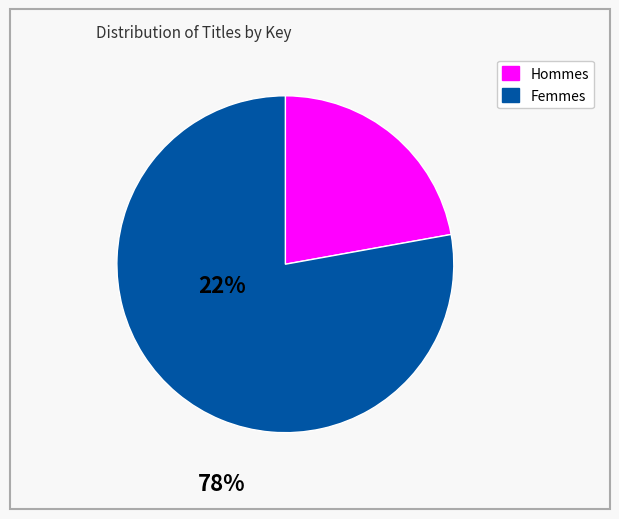

Is there a majority slice in this chart?

Yes